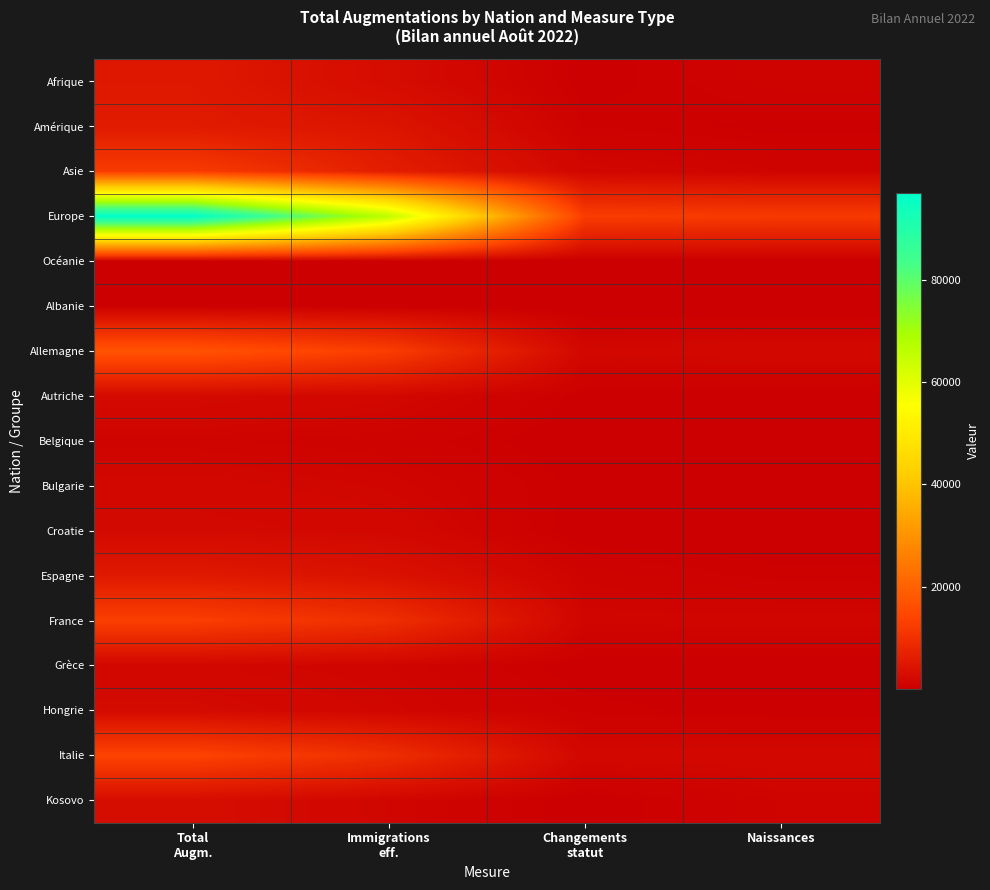

What is the total value across all series at Total
Augm.?

182901